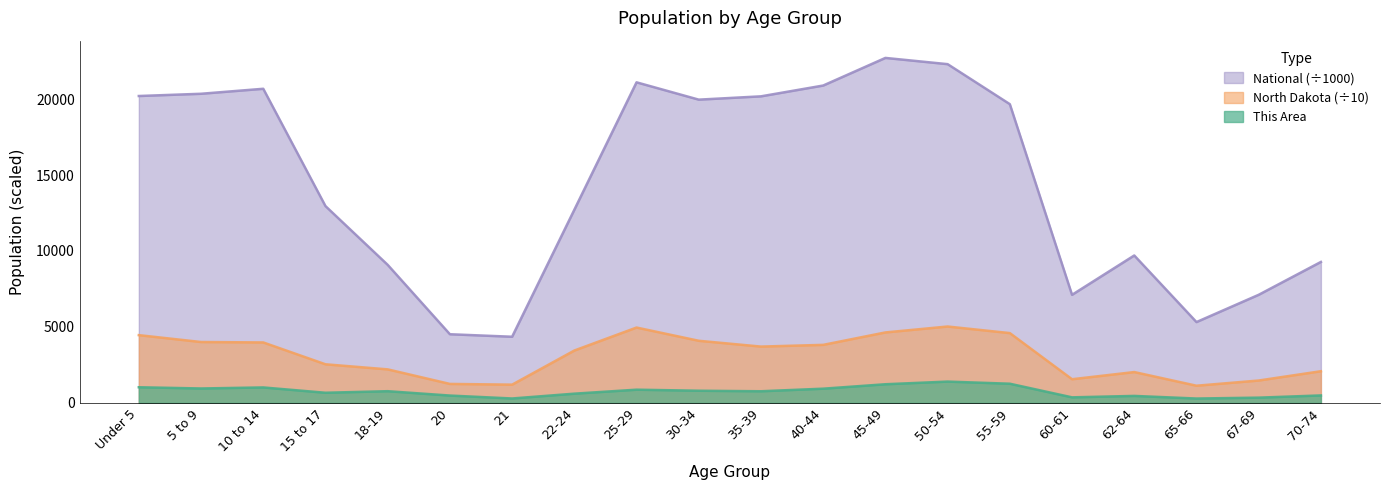

At which category does This Area reach its first local peak?

10 to 14